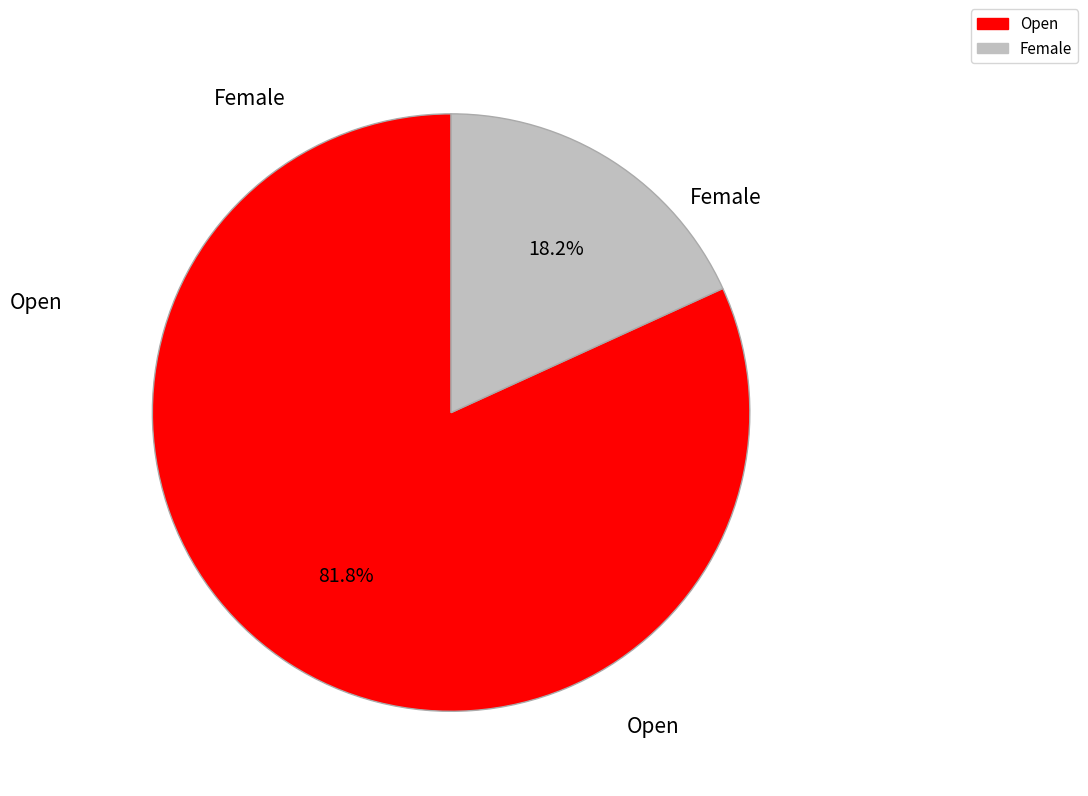

What is the majority slice?

Open